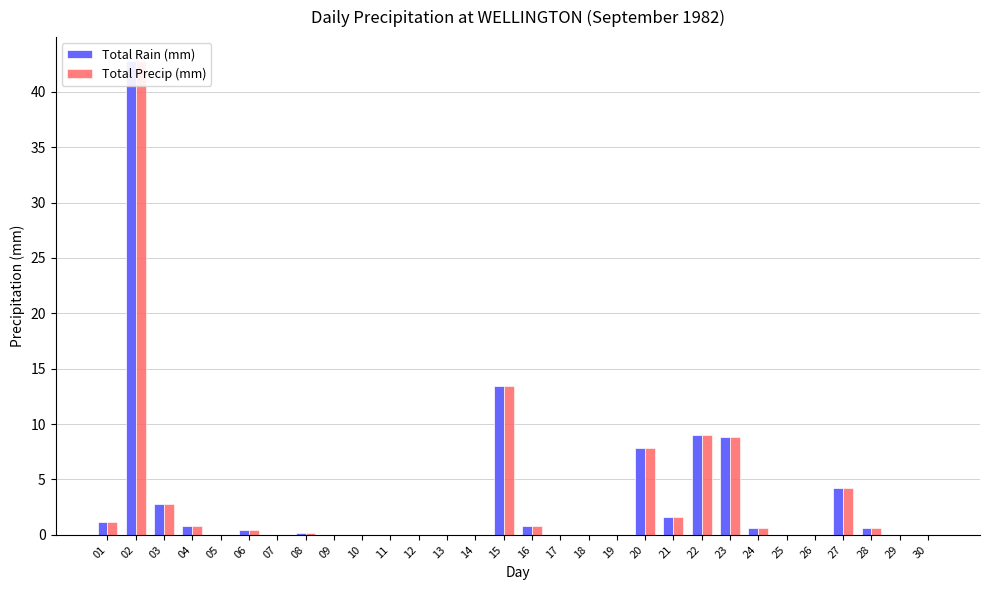

At which category does the chart reach its peak across all series?

02